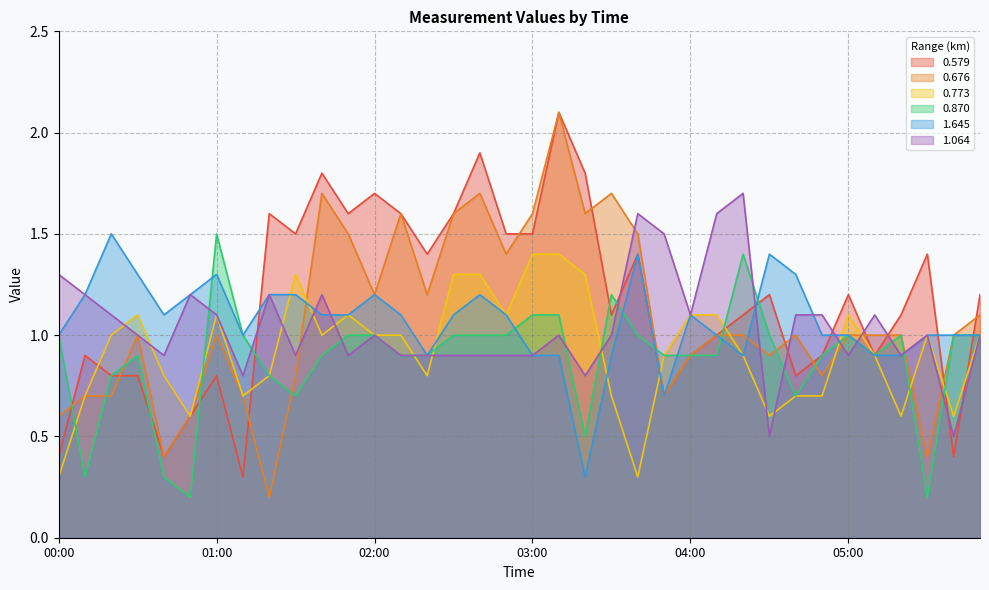

True or false: 1.645 has a value of 1.2 at 02:00.

True